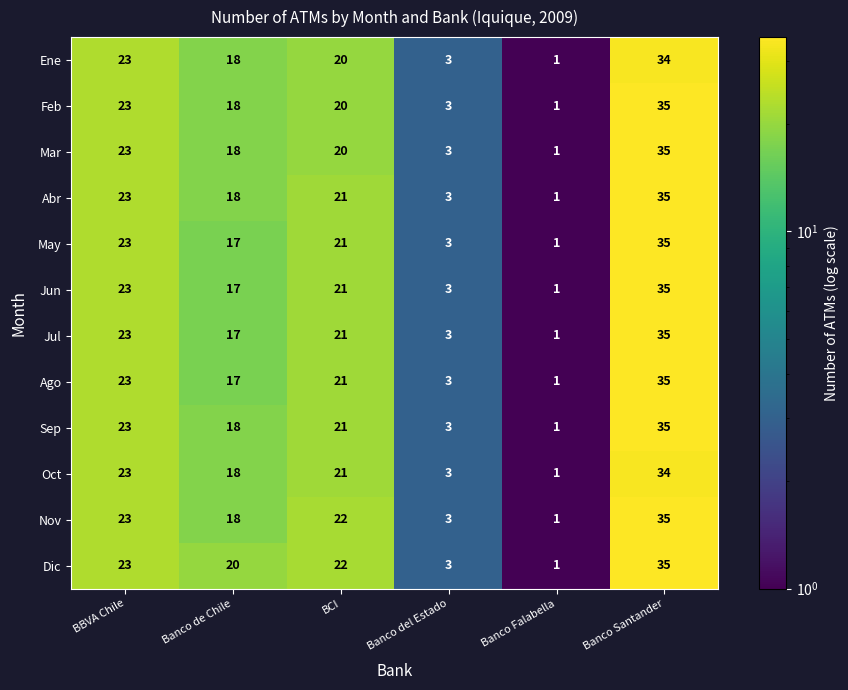

The Ago series shows 35 at Banco Santander. True or false?

True